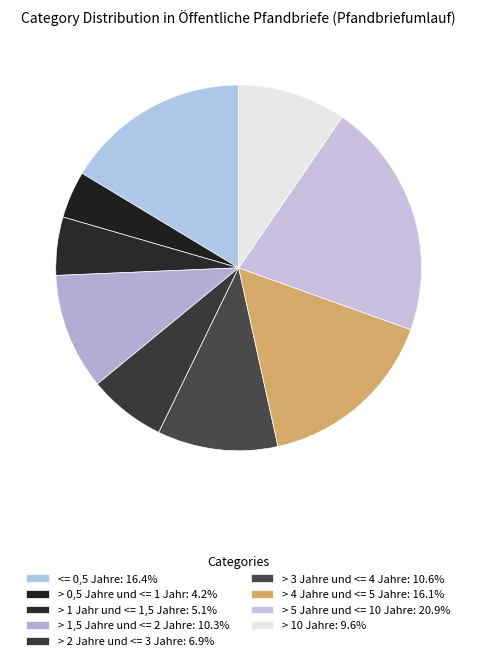

Between > 1,5 Jahre und <= 2 Jahre and > 10 Jahre, which is larger?

> 1,5 Jahre und <= 2 Jahre